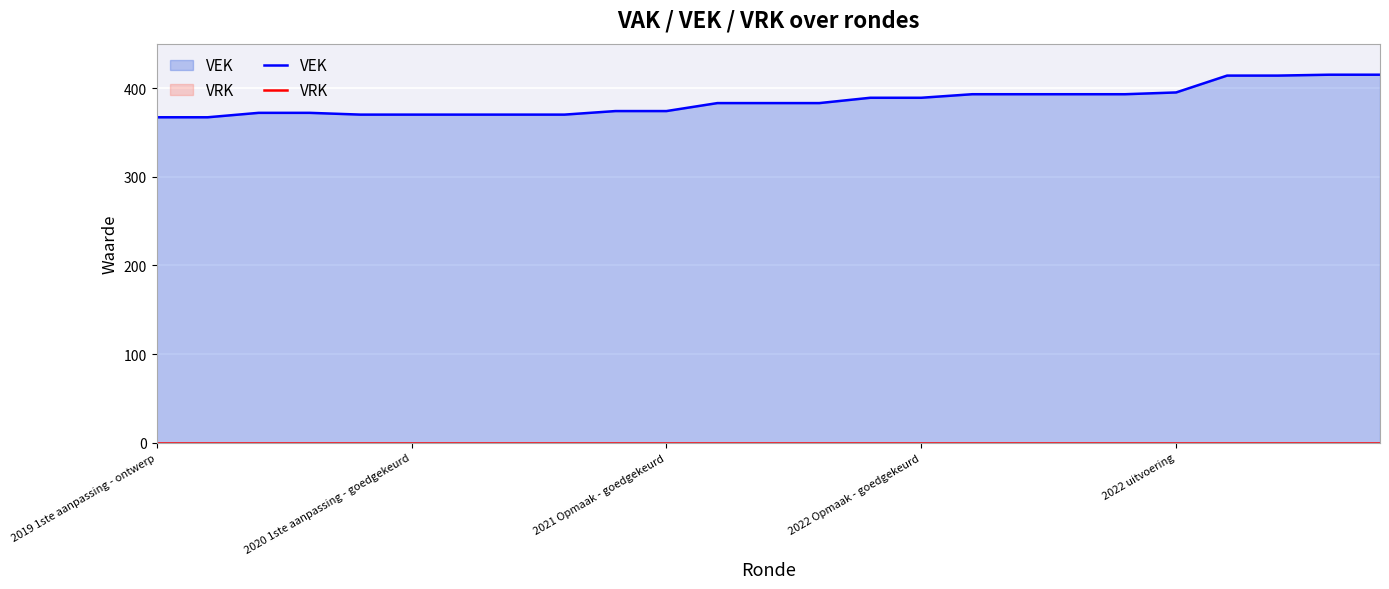

Which series has the widest spread of values?

VEK